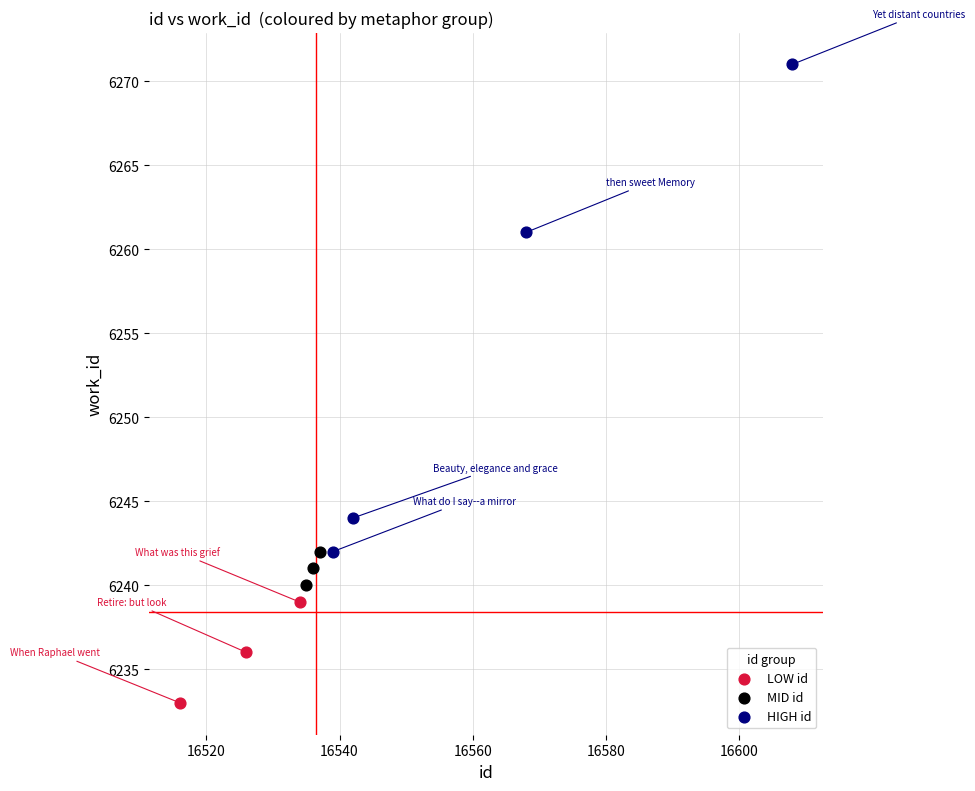

Which series reaches the minimum Y coordinate?

LOW id